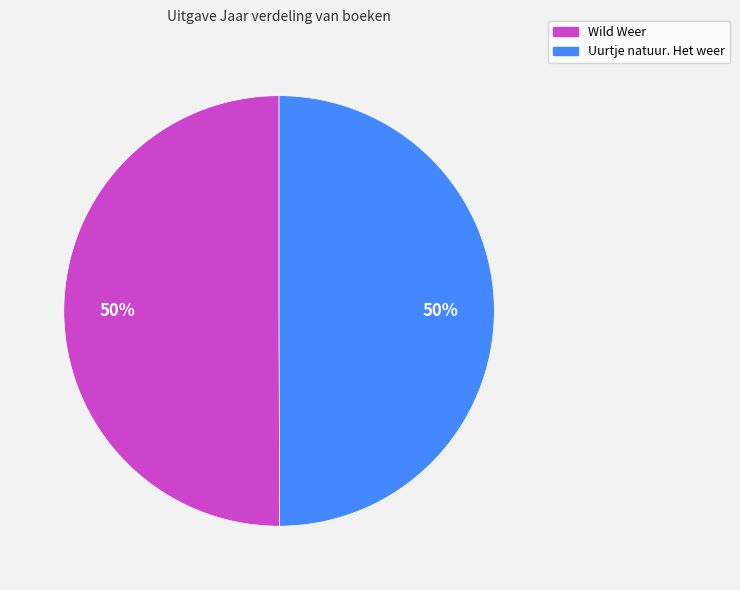

The Wild Weer slice represents 60% of the pie. True or false?

False